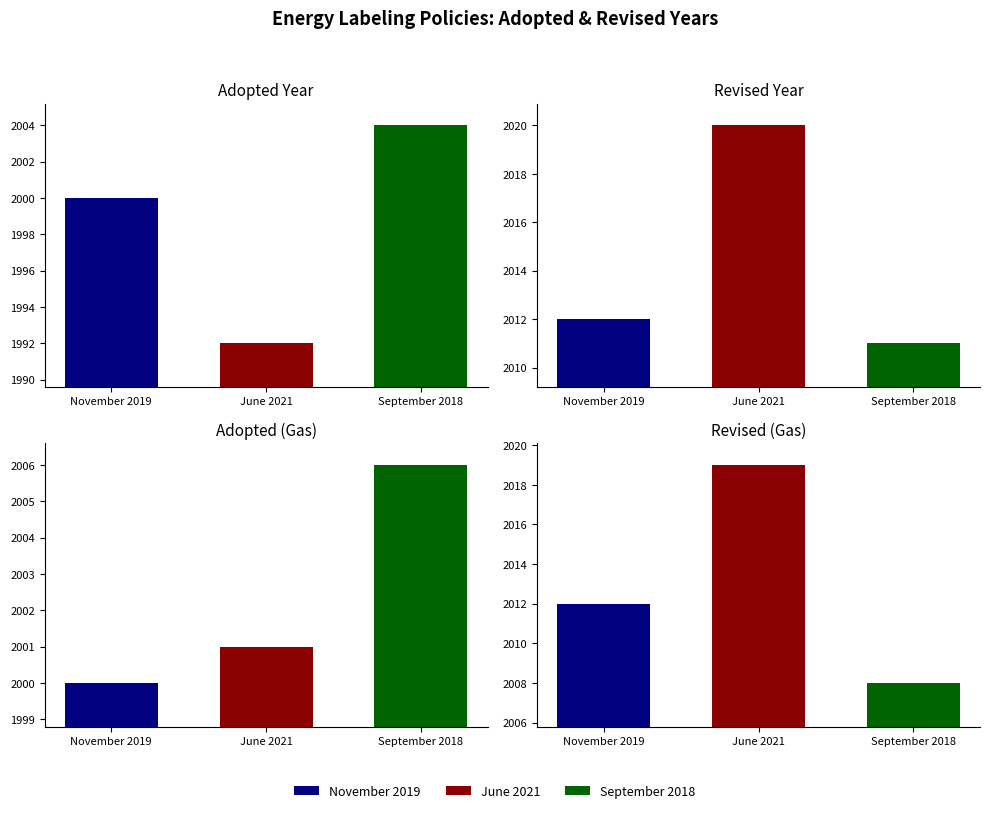

What is the average value of the Adopted series?

1999